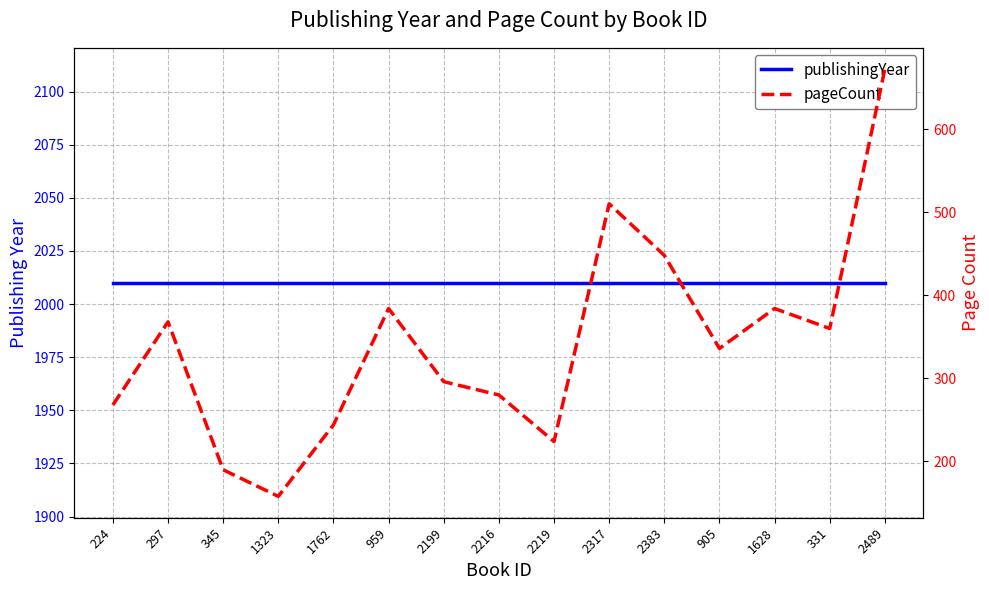

What is the average value of the pageCount series?

341